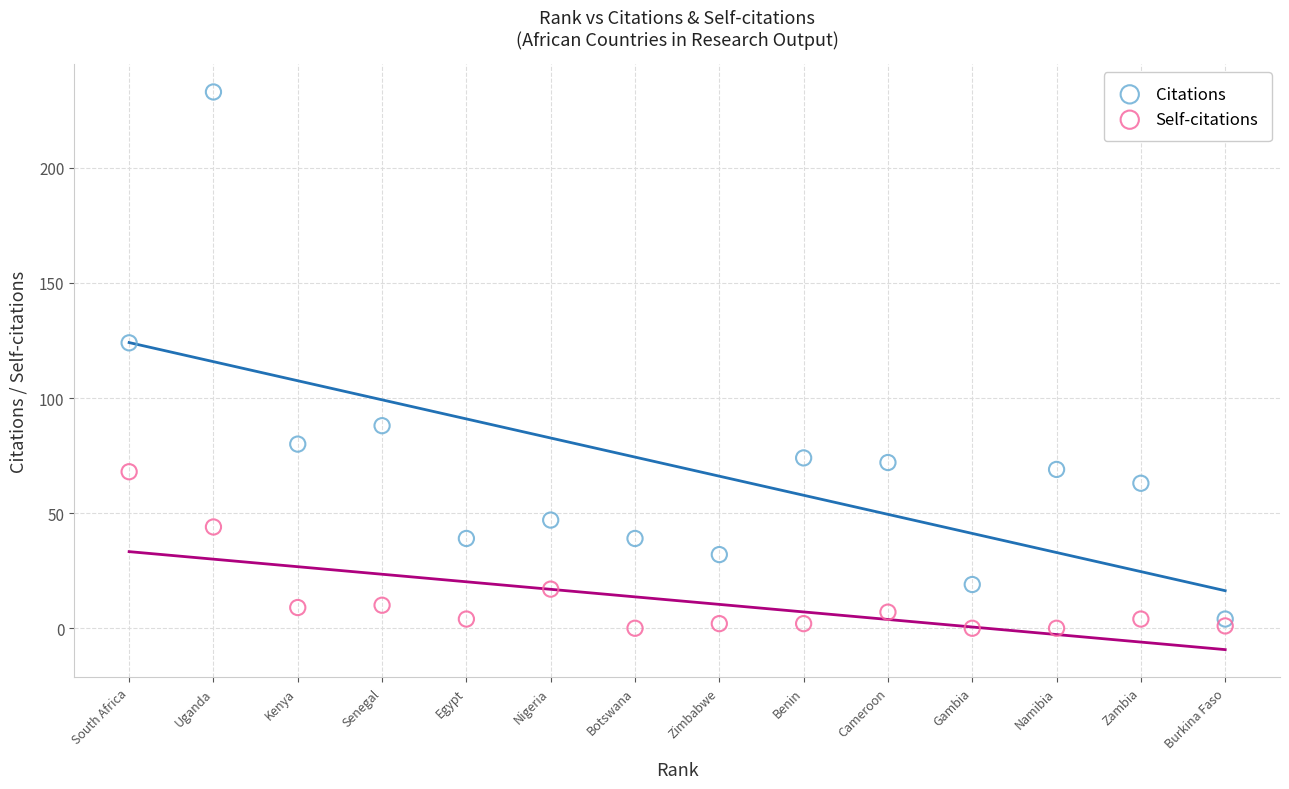

What is the X range (max minus min) for the scatter plot?

13